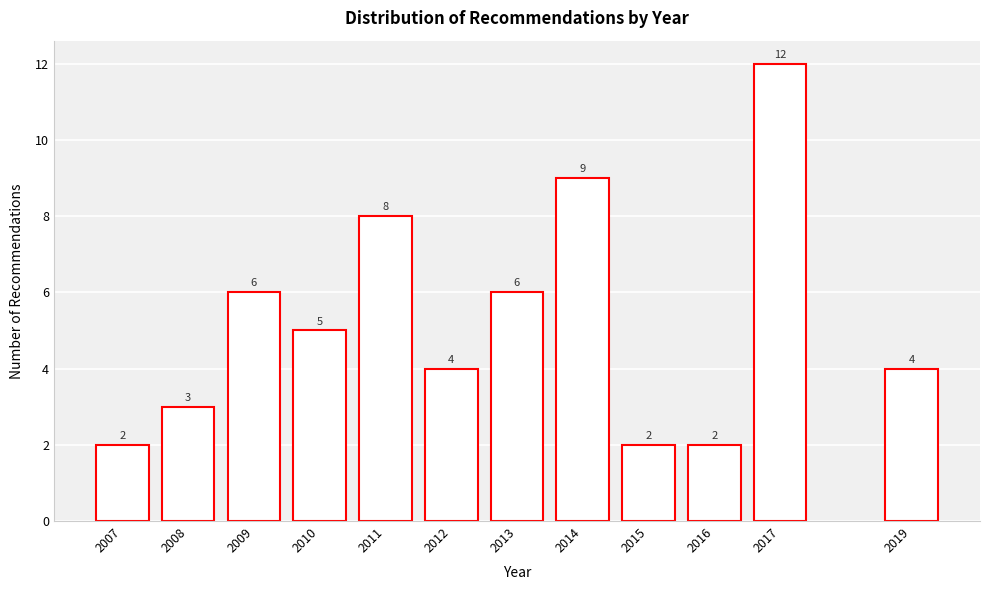

Reading left to right, transcribe all the data shown in this chart.

2	3	6	5	8	4	6	9	2	2	12	4